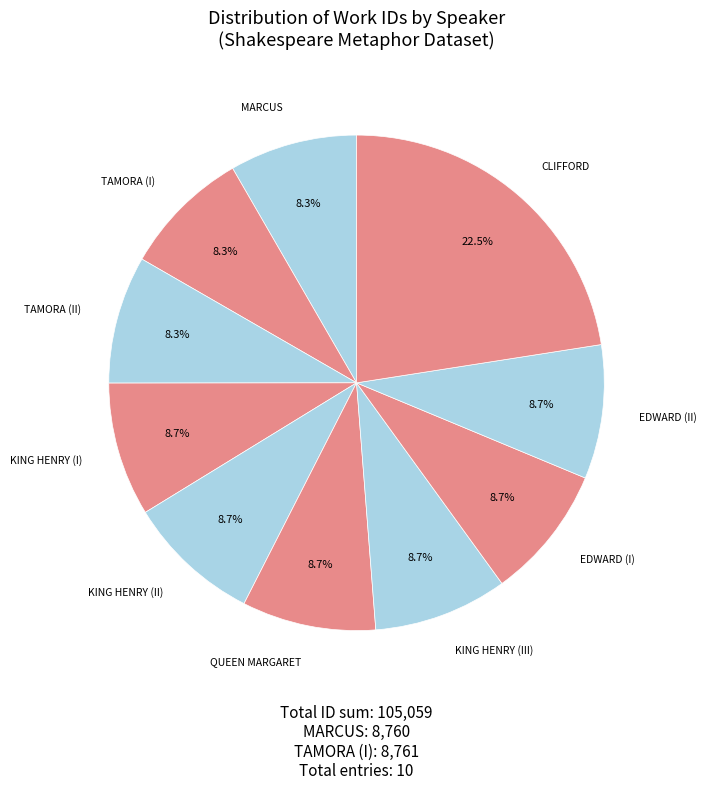

To the nearest percent, what is the average slice percentage?

10%